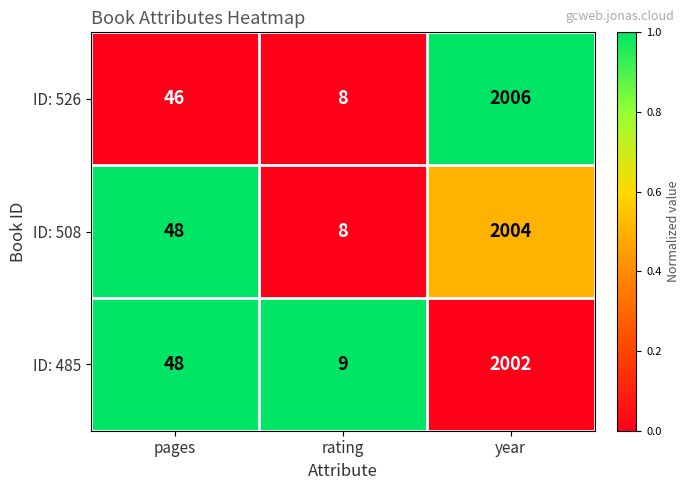

The value of ID: 508 at rating is 8. True or false?

True